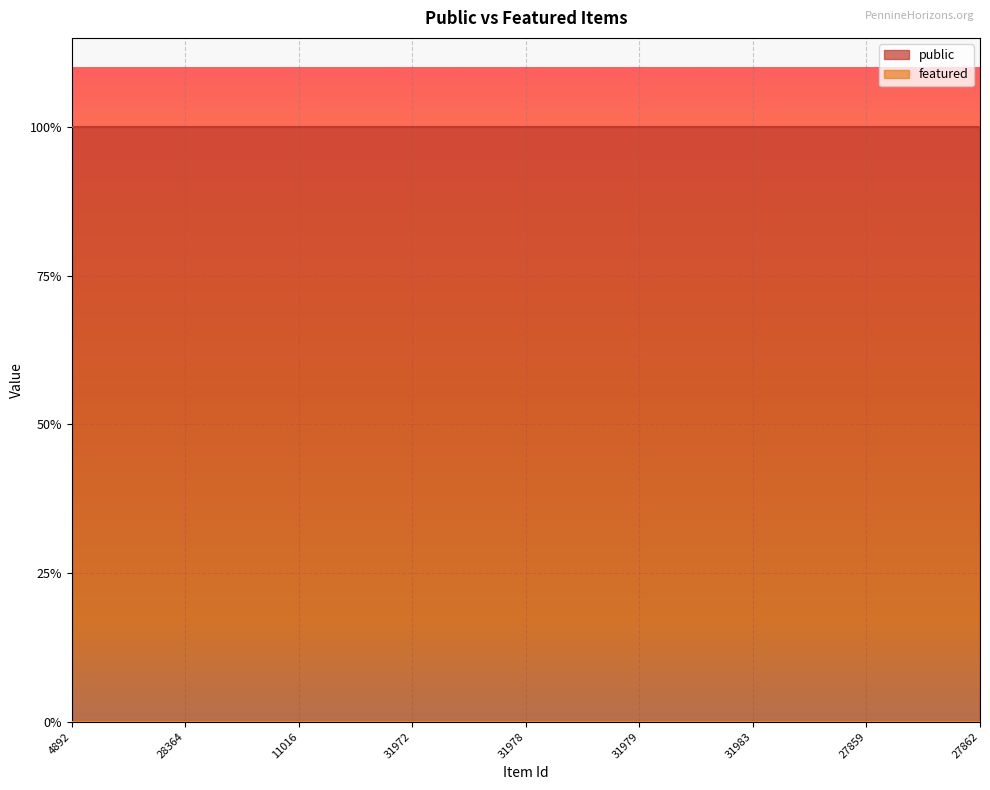

True or false: public has a value of 1 at 4910.

False